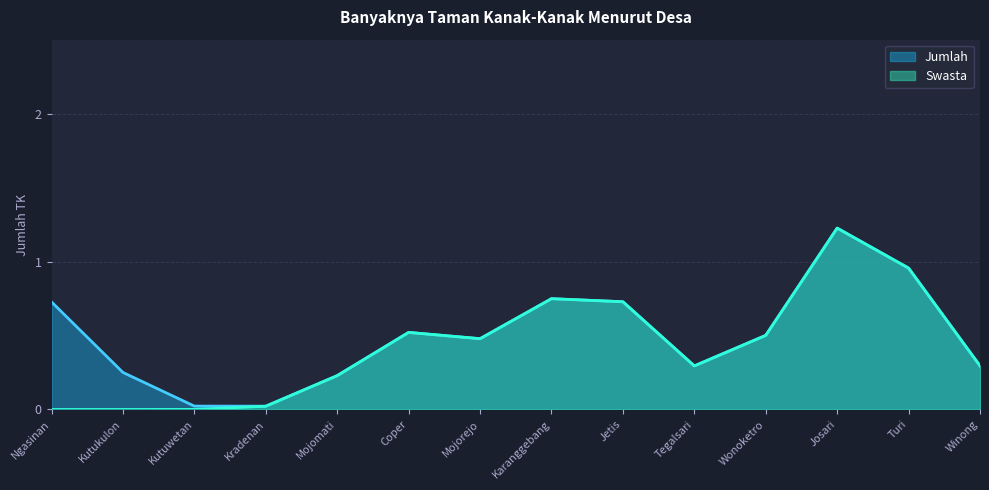

At which label does Jumlah reach its peak?

Josari